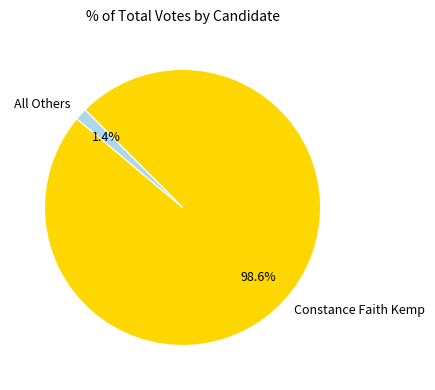

Which category has the biggest portion of the pie?

Constance Faith Kemp